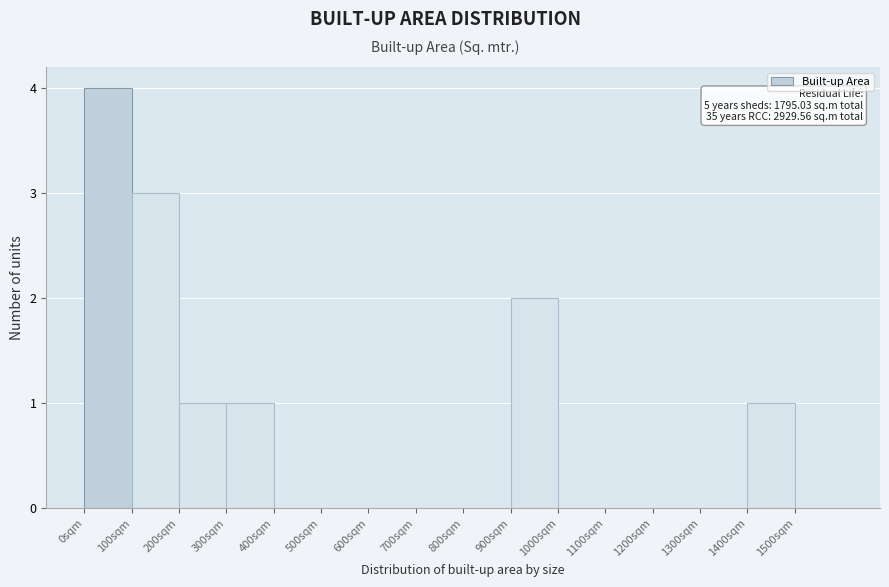

Over which range of the x-axis is the bar tallest?

0 to 100